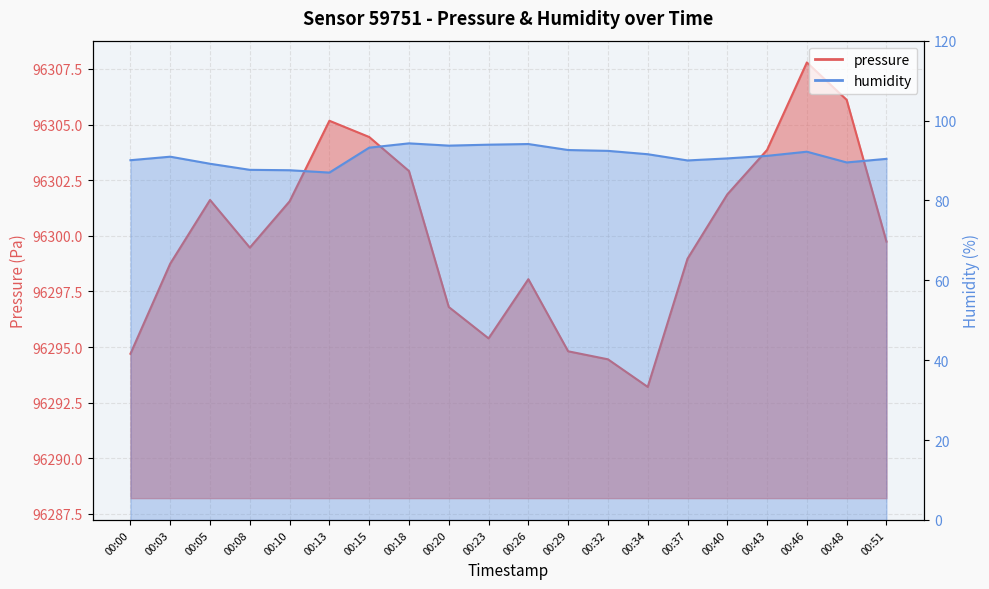

Is it true that pressure equals 50950.9 at 00:32?

False